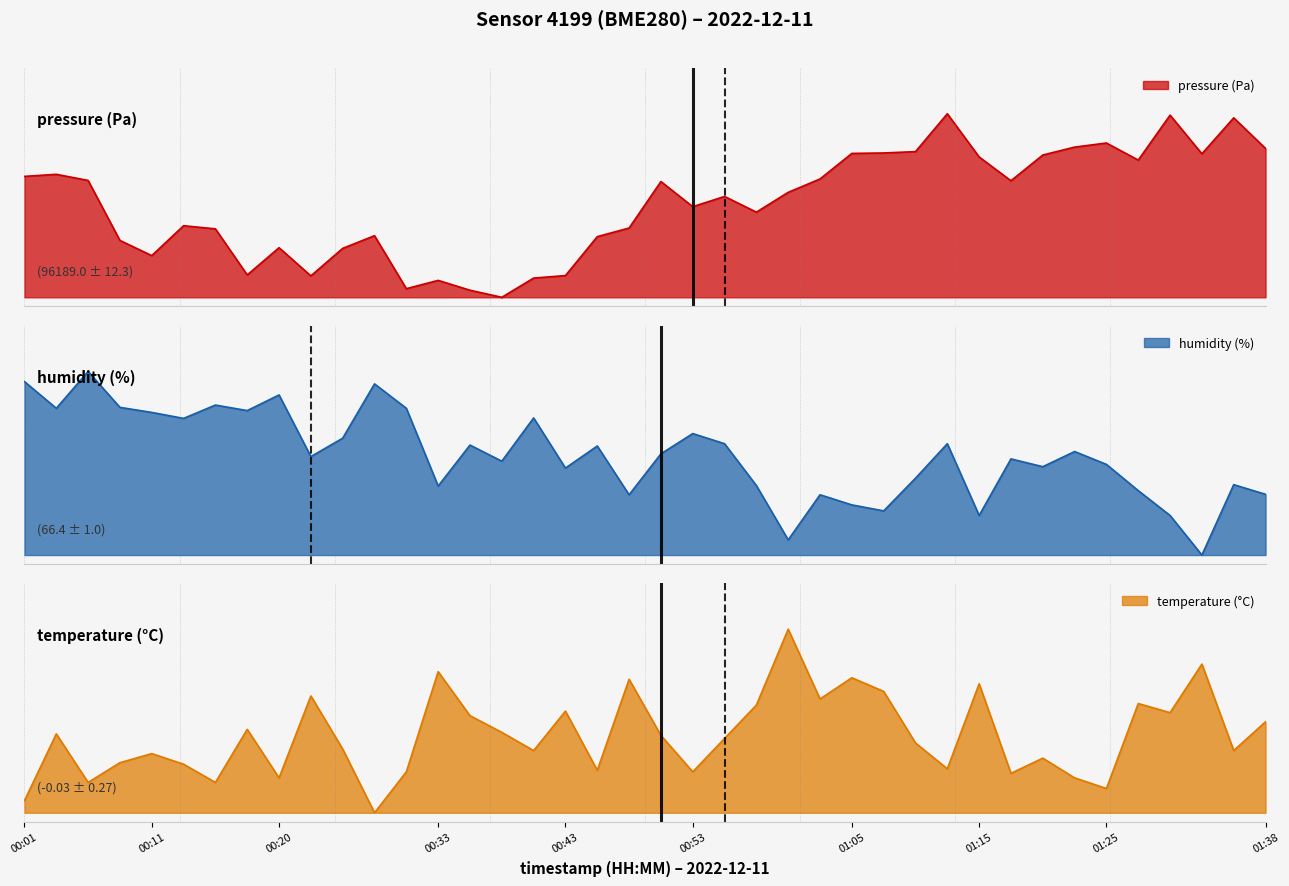

At which category does humidity reach its first local valley?

00:03